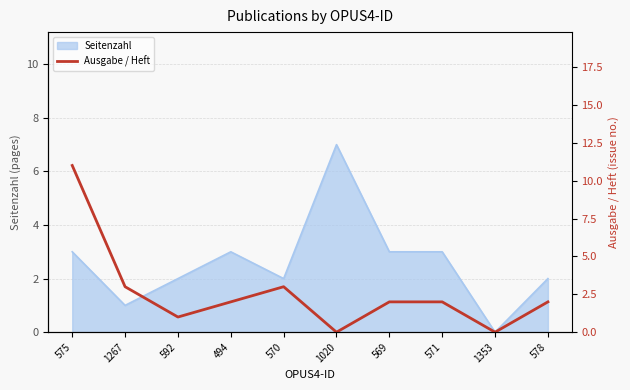

What is the value of the 10th point from the left?

2